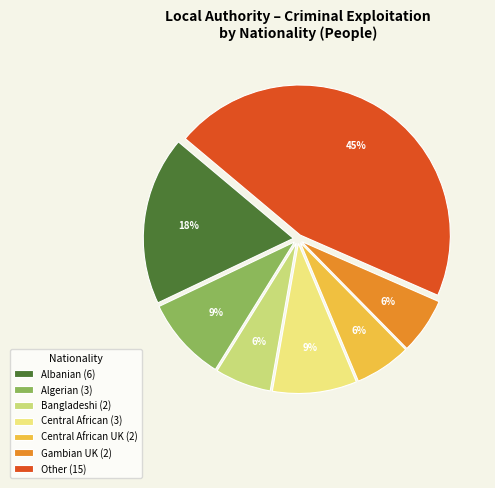

Is there a majority slice in this chart?

No